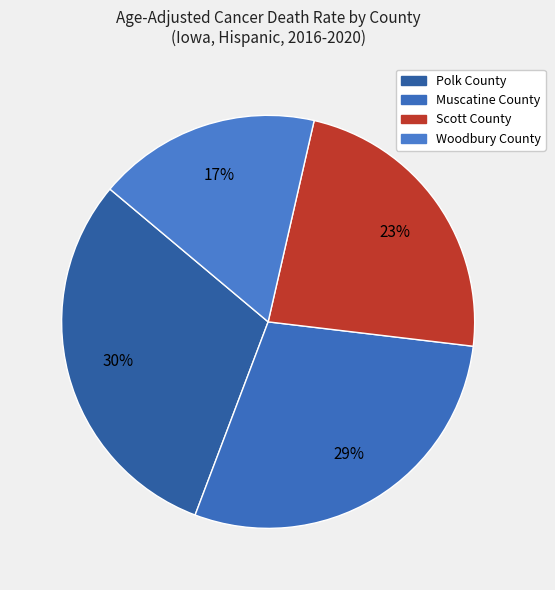

Between Muscatine County and Polk County, which is larger?

Polk County